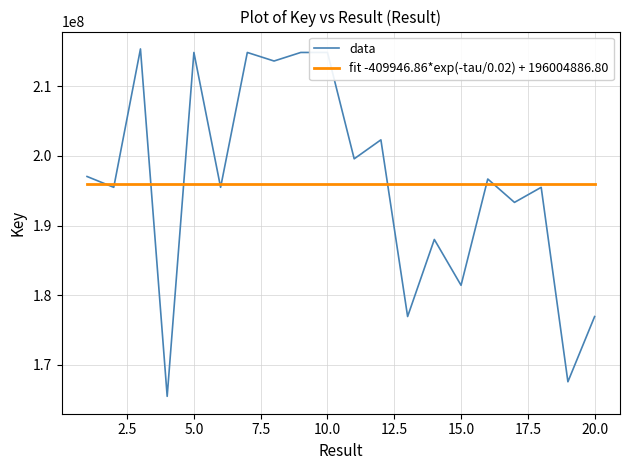

Which series has the largest range (max minus min)?

data